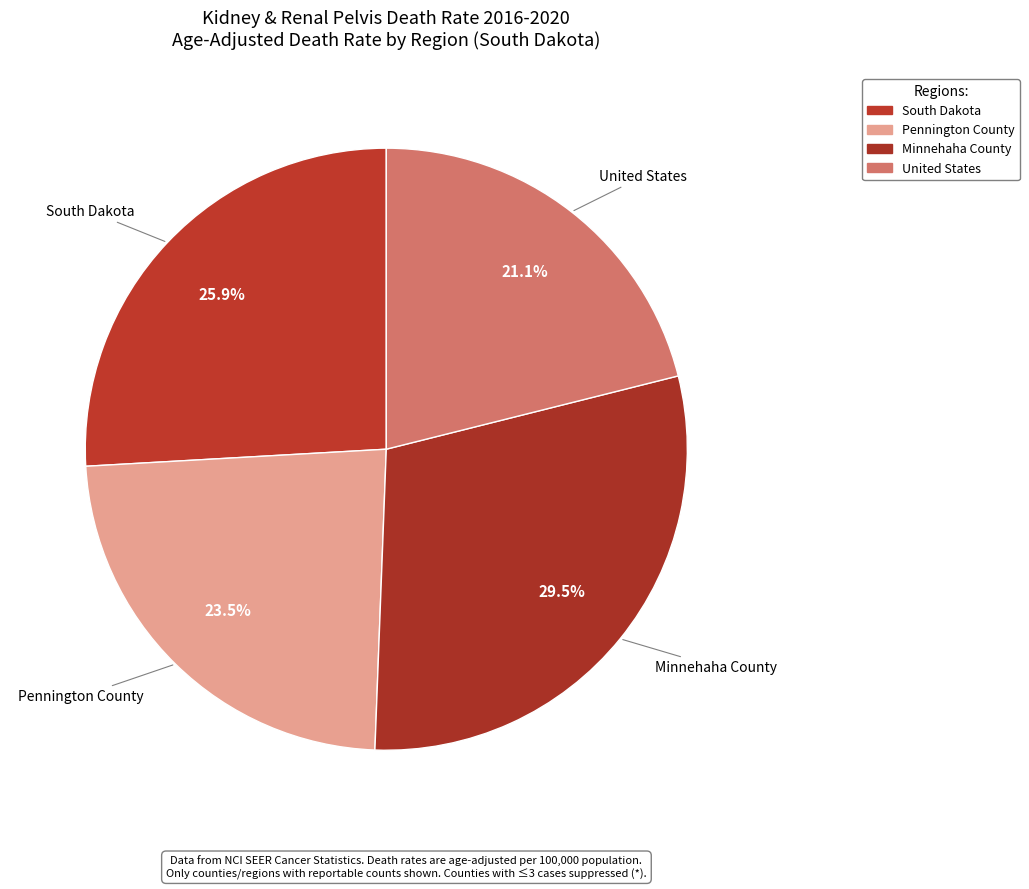

Between Pennington County and South Dakota, which is larger?

South Dakota